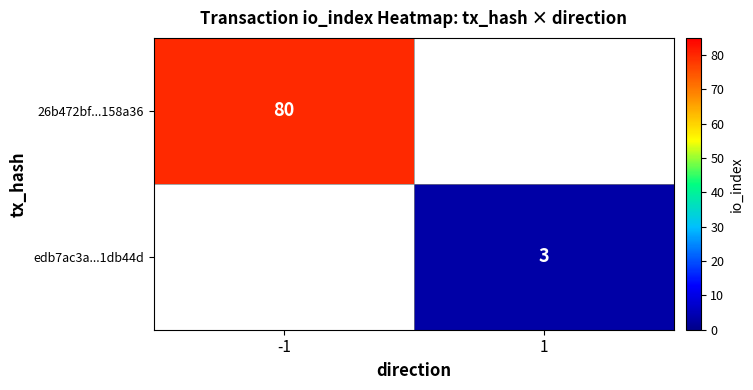

Is the value of 26b472bf...158a36 at -1 greater than the value of edb7ac3a...1db44d at 1?

Yes